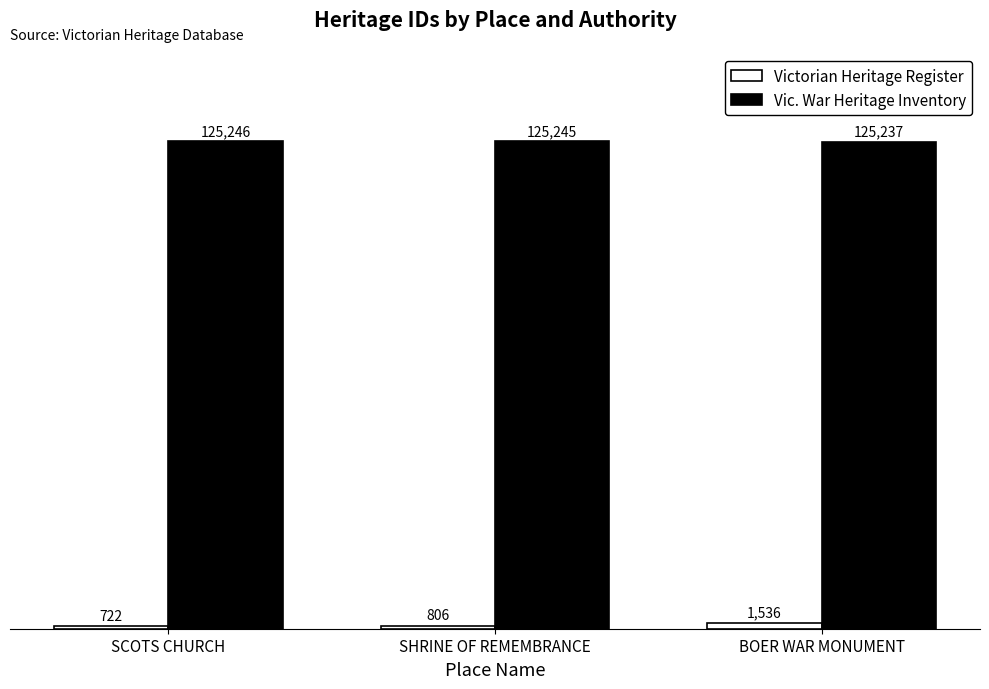

How many bars are there in each group?

2